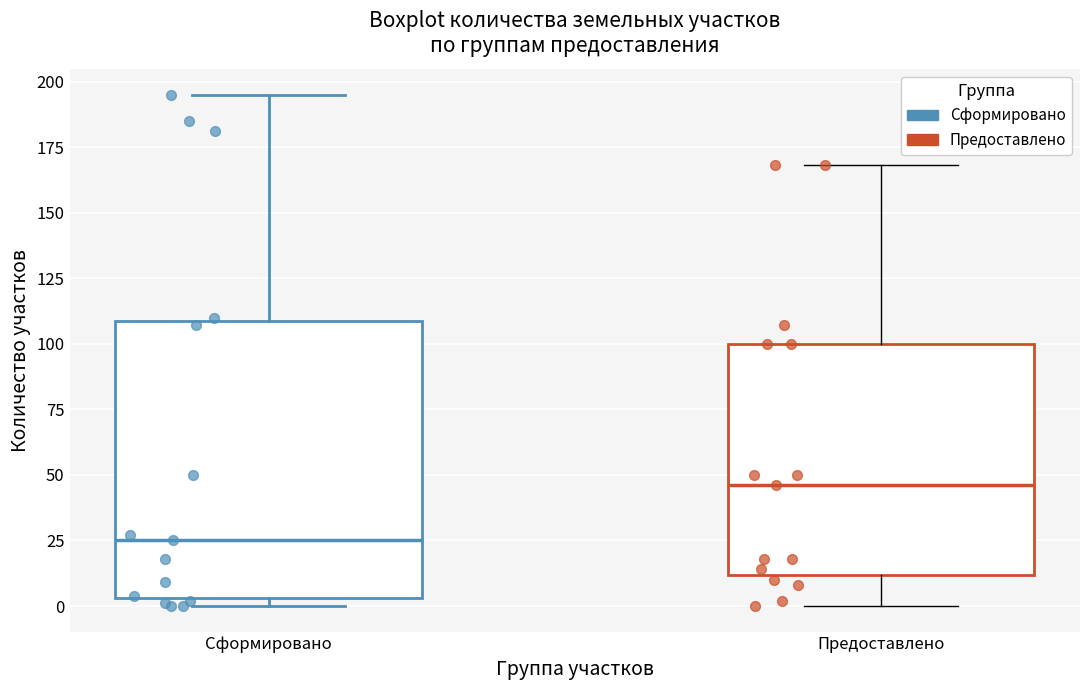

Reading left to right, transcribe this box plot: for each box, give where its median line is, the range the box spans, and where its two whiskers end, as read against the y-axis. The values are not printed on the chart, so give them approximately, as read against the axis.

Сформировано: median 25, box 5 to 110, whiskers 0 to 195
Предоставлено: median 45, box 10 to 100, whiskers 0 to 170